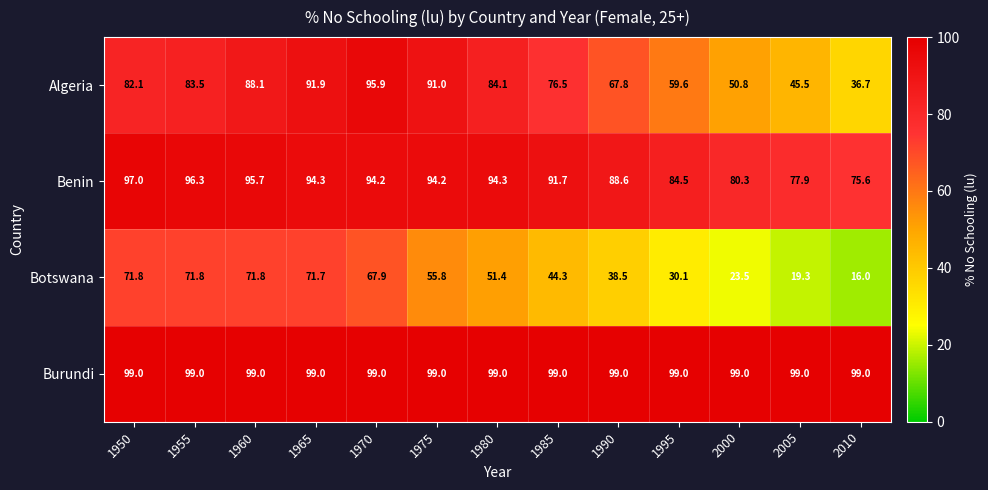

Which label corresponds to the smallest value in the chart?

2010